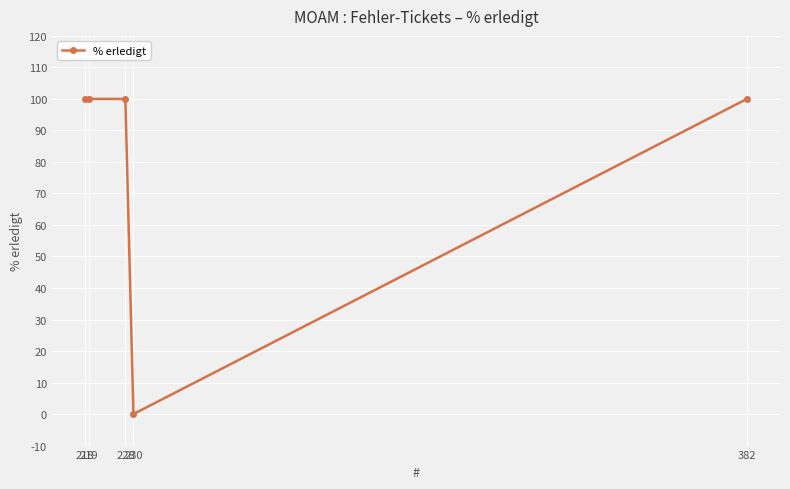

How many values are above zero?

4